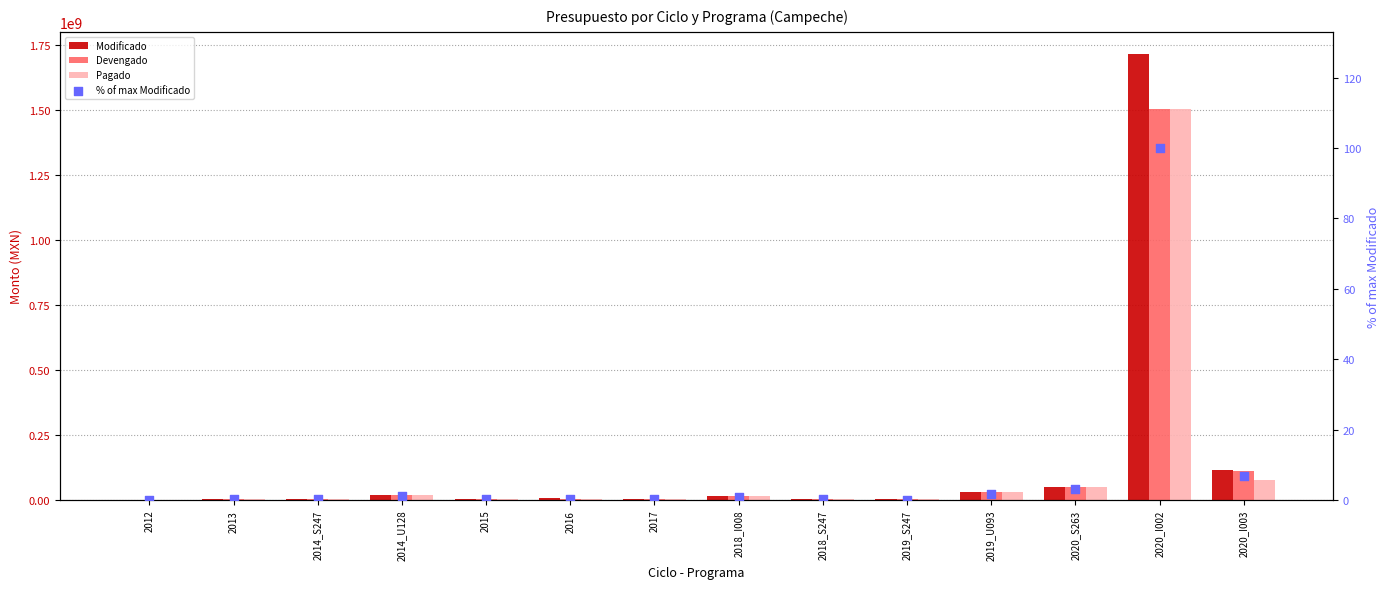

Which series has the largest Y range (max minus min)?

Modificado